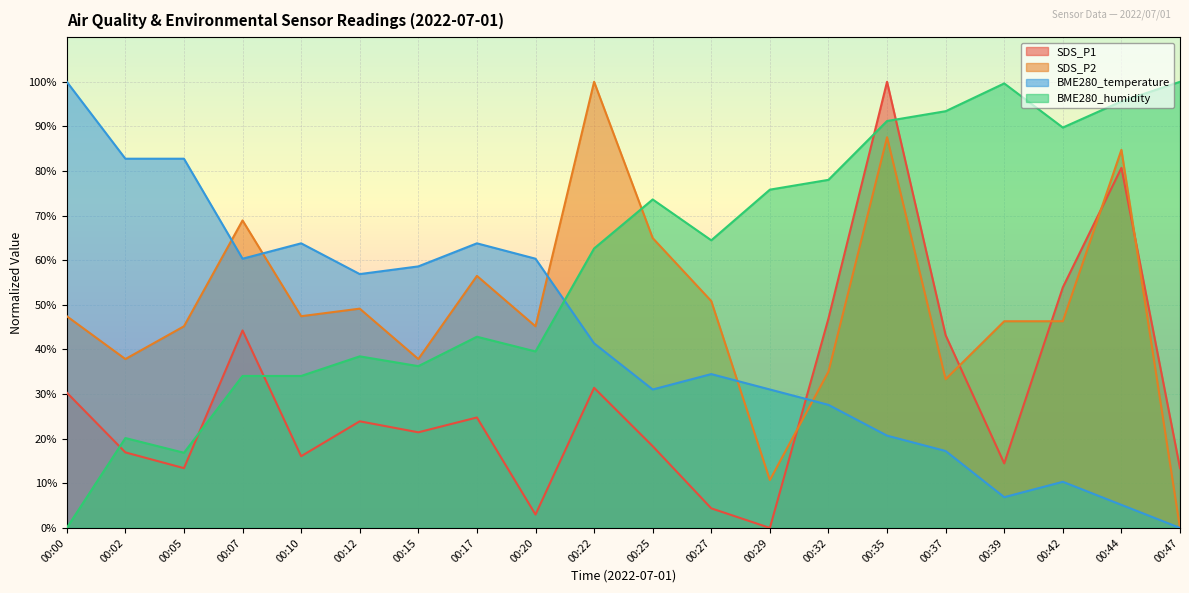

Reading right to left, what are all the values shown in this chart?

SDS_P1: 00:47=13.4	00:44=80.7	00:42=53.9	00:39=14.5	00:37=43.2	00:35=100.0	00:32=46.9	00:29=0.0	00:27=4.4	00:25=18.3	00:22=31.4	00:20=3.0	00:17=24.8	00:15=21.4	00:12=23.9	00:10=16.1	00:07=44.3	00:05=13.4	00:02=16.9	00:00=30.3
SDS_P2: 00:47=0.0	00:44=84.7	00:42=46.3	00:39=46.3	00:37=33.3	00:35=87.6	00:32=35.0	00:29=10.7	00:27=50.8	00:25=65.0	00:22=100.0	00:20=45.2	00:17=56.5	00:15=37.9	00:12=49.2	00:10=47.5	00:07=68.9	00:05=45.2	00:02=37.9	00:00=47.5
BME280_temperature: 00:47=0.0	00:44=5.2	00:42=10.3	00:39=6.9	00:37=17.2	00:35=20.7	00:32=27.6	00:29=31.0	00:27=34.5	00:25=31.0	00:22=41.4	00:20=60.3	00:17=63.8	00:15=58.6	00:12=56.9	00:10=63.8	00:07=60.3	00:05=82.8	00:02=82.8	00:00=100.0
BME280_humidity: 00:47=100.0	00:44=95.6	00:42=89.7	00:39=99.6	00:37=93.4	00:35=91.2	00:32=78.0	00:29=75.8	00:27=64.5	00:25=73.6	00:22=62.6	00:20=39.6	00:17=42.9	00:15=36.3	00:12=38.5	00:10=34.1	00:07=34.1	00:05=16.8	00:02=20.1	00:00=0.0